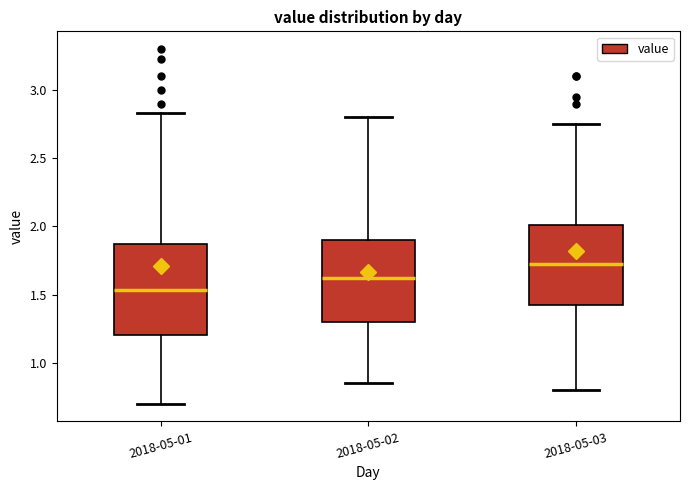

Reading left to right, transcribe this box plot: for each box, give where its median line is, the range the box spans, and where its two whiskers end, as read against the y-axis. The values are not printed on the chart, so give them approximately, as read against the axis.

2018-05-01: median 1.55, box 1.20 to 1.85, whiskers 0.70 to 2.85
2018-05-02: median 1.65, box 1.30 to 1.90, whiskers 0.85 to 2.80
2018-05-03: median 1.75, box 1.45 to 2.00, whiskers 0.80 to 2.75